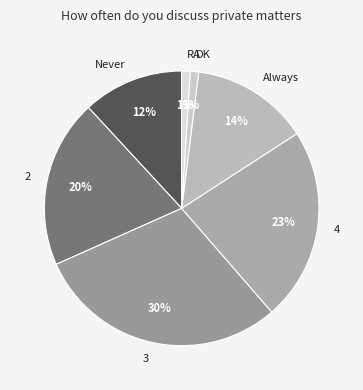

Which category has the biggest portion of the pie?

3